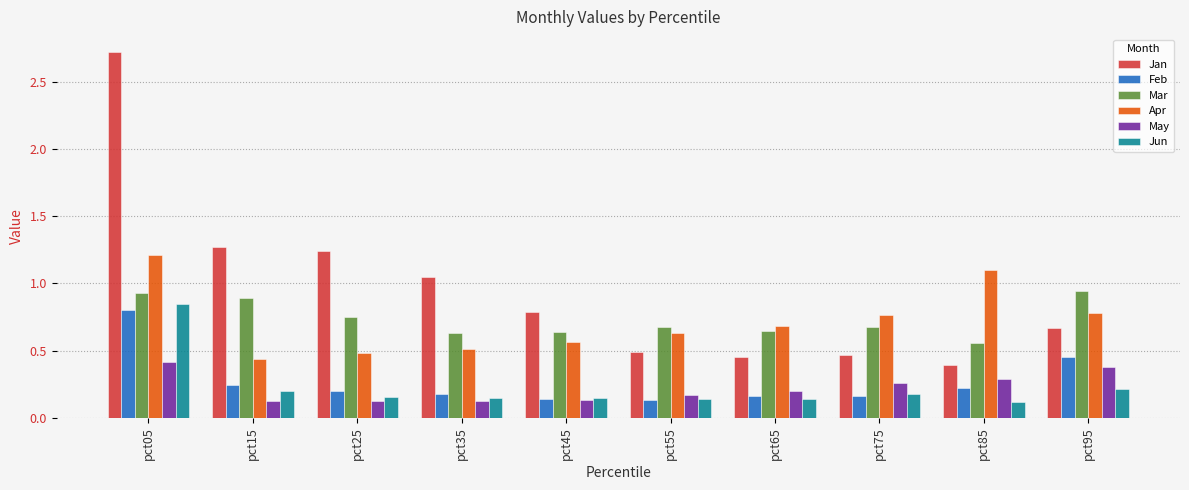

What is the difference between the highest and lowest values at pct05?

2.3